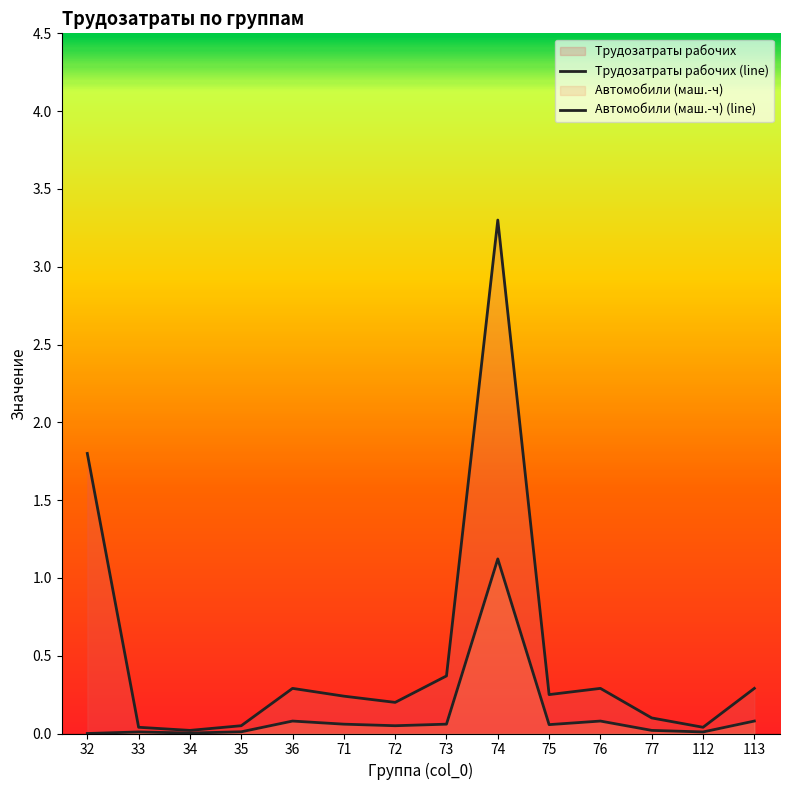

Does the chart have visible grid lines?

No